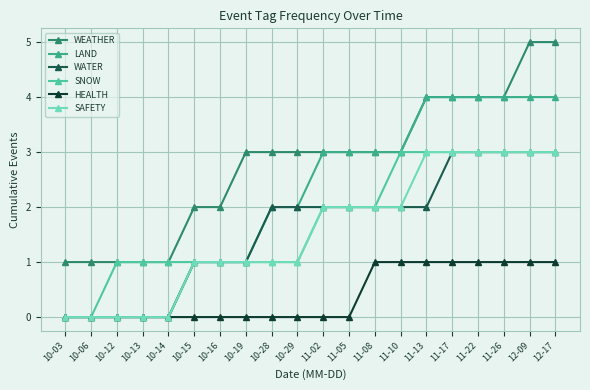

The value of HEALTH at 10-19 is 0. True or false?

True